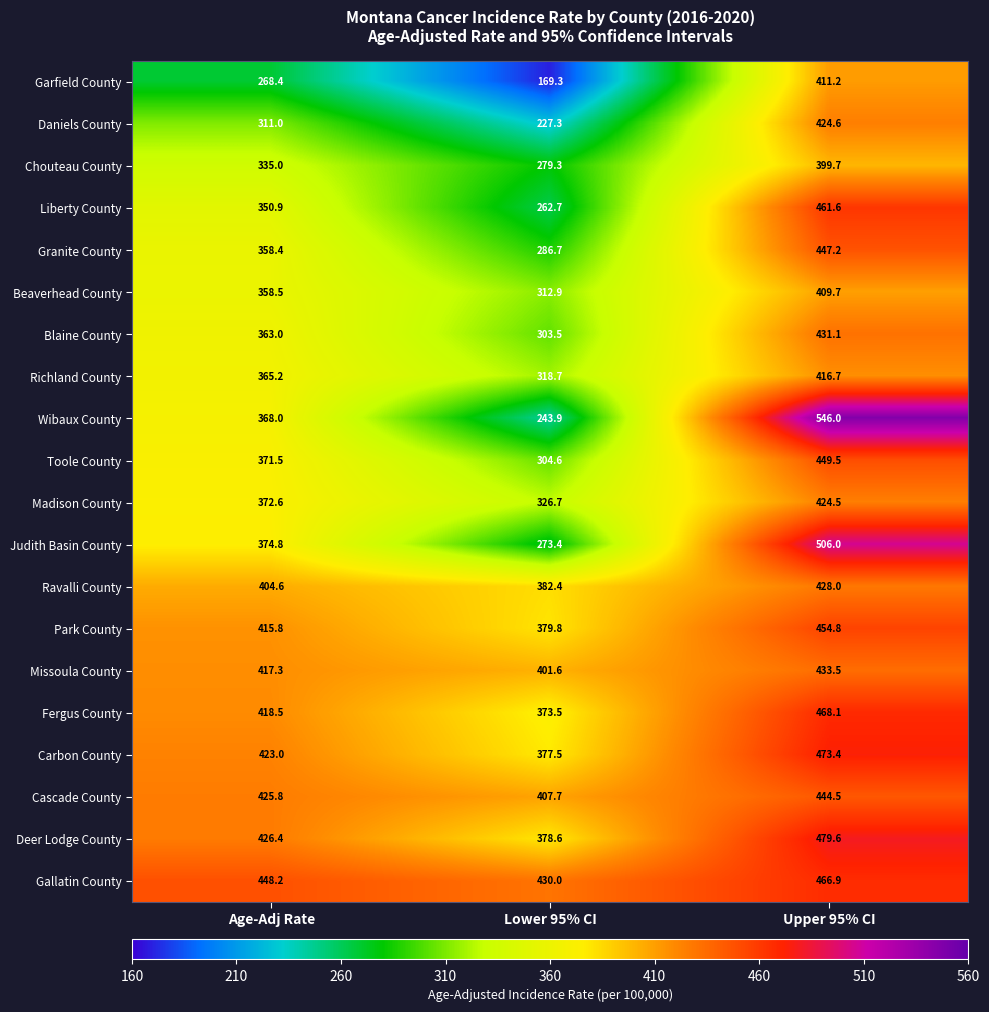

What is the difference between the maximum and second lowest values in the Granite County series?

88.8